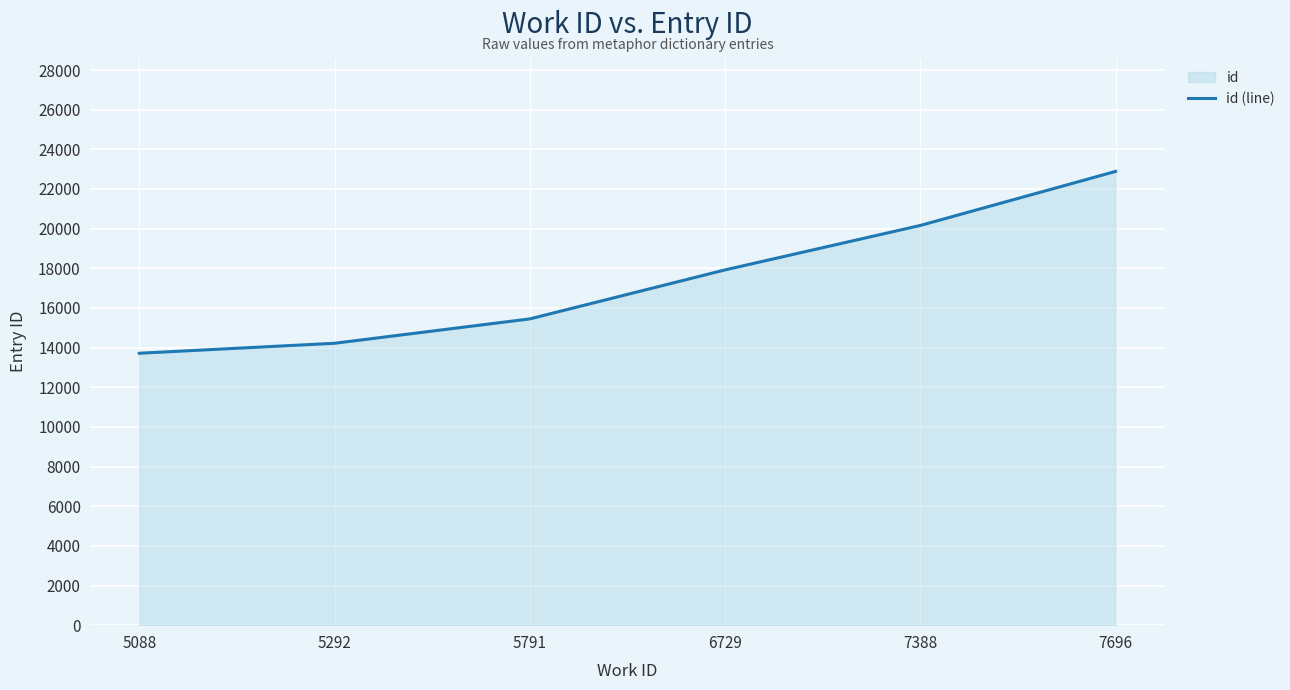

What is the value of the 1st point from the left?

13715